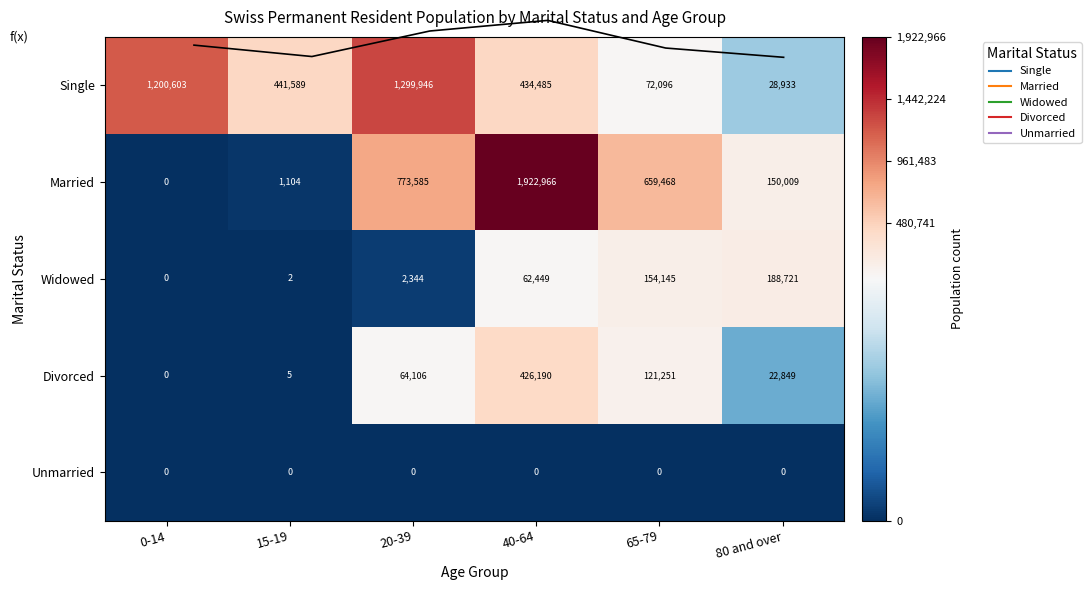

True or false: Widowed has a value of 0 at 15-19.

False